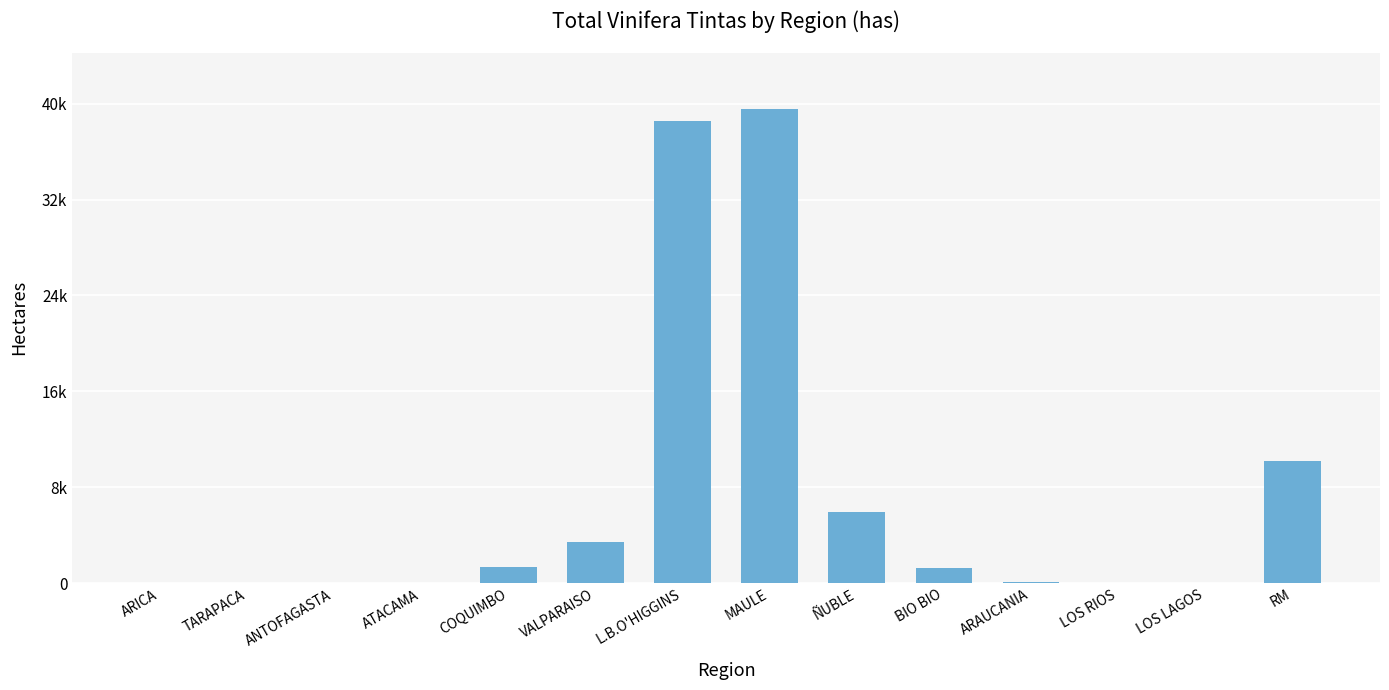

At which label does the data first exceed 1281?

COQUIMBO